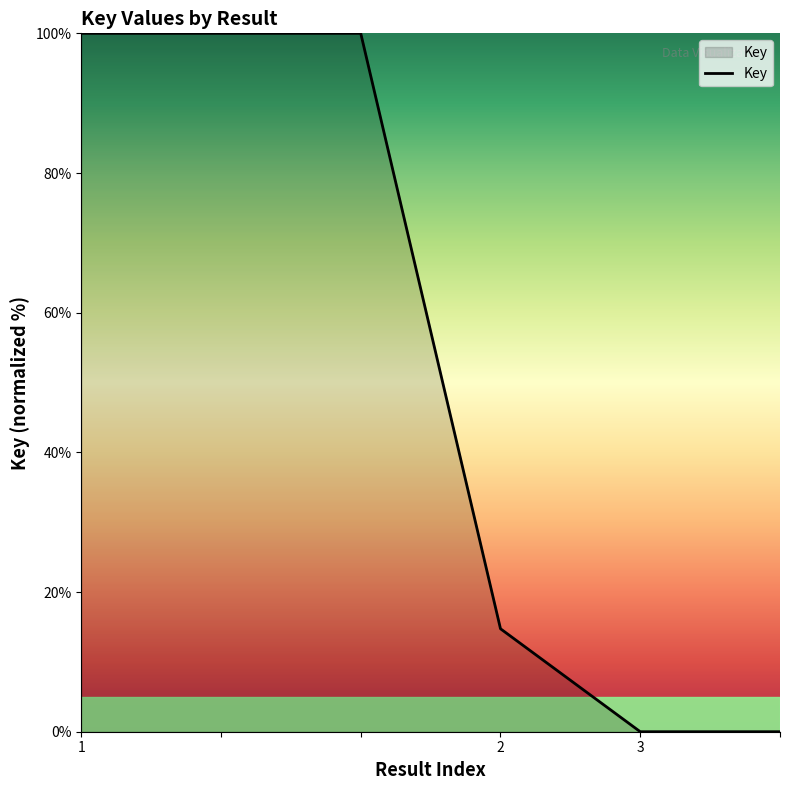

Count the number of categories in the chart.

6